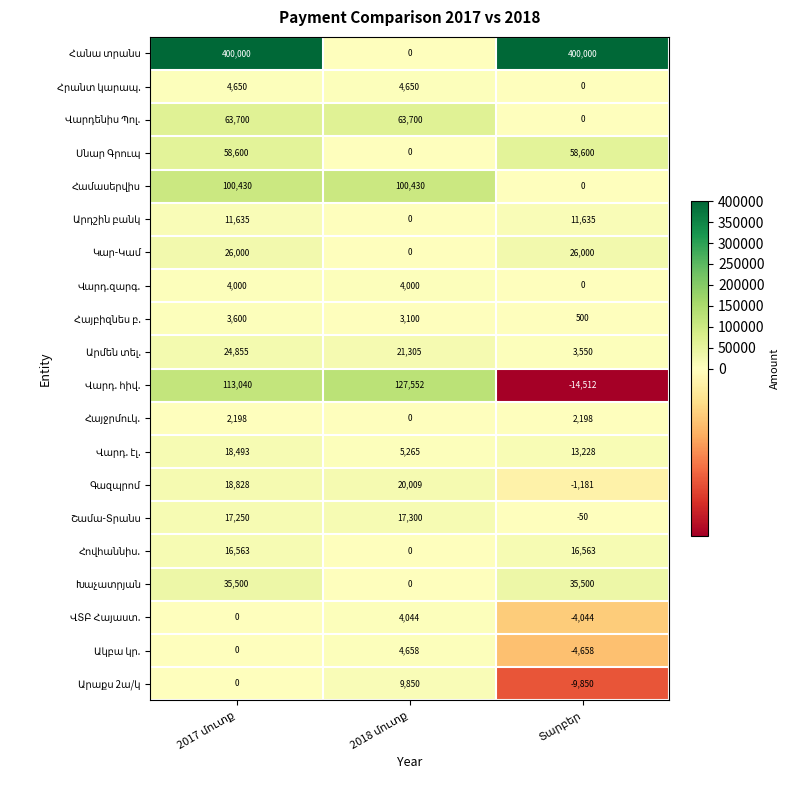

Which category has the lowest value in the Ակբա կր. series?

Տարբեր